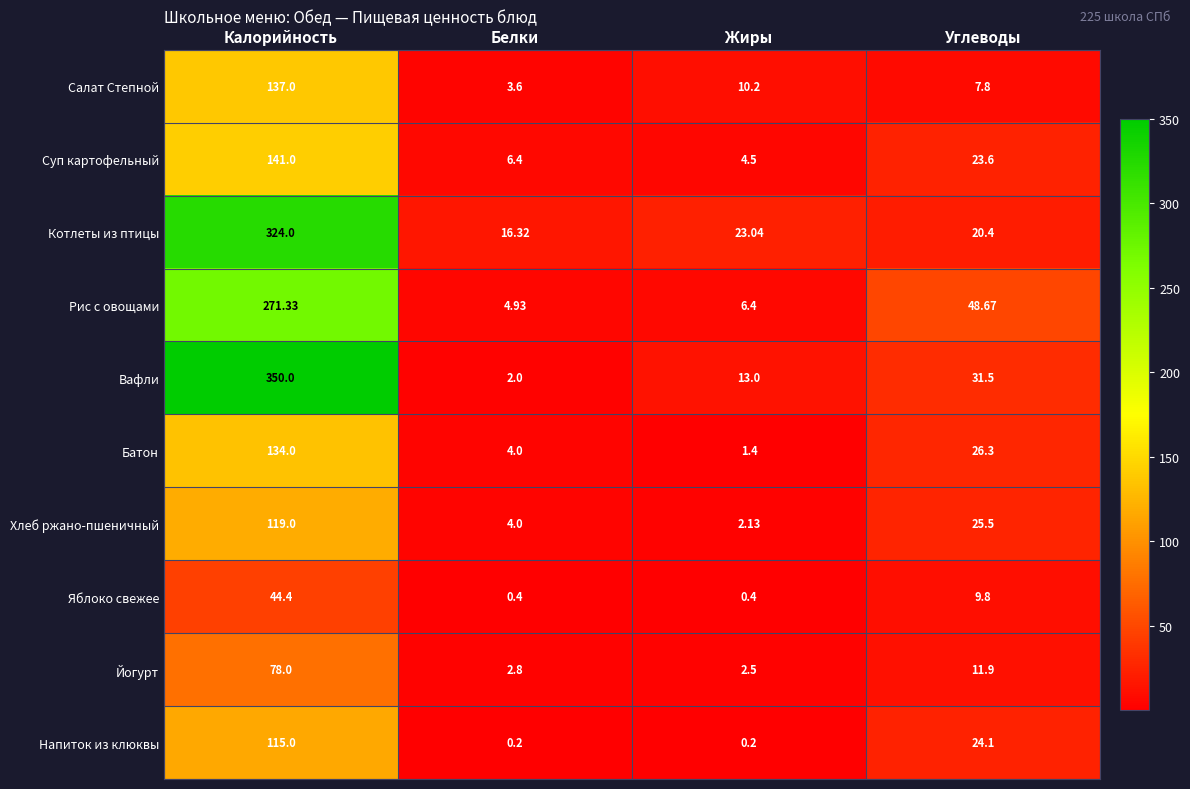

Which series has the largest total across all categories?

Вафли